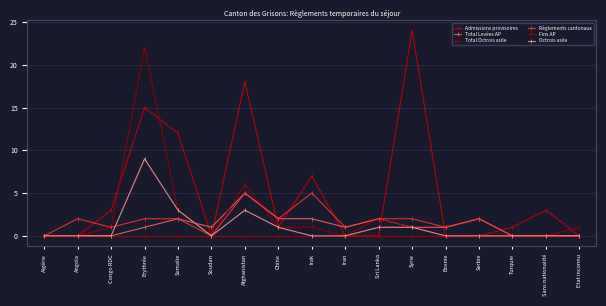

Rank the series by their maximum value, from lowest to highest.

Fins AP, Total Levées AP, Règlements cantonaux, Octrois asile, Total Octrois asile, Admissions provisoires